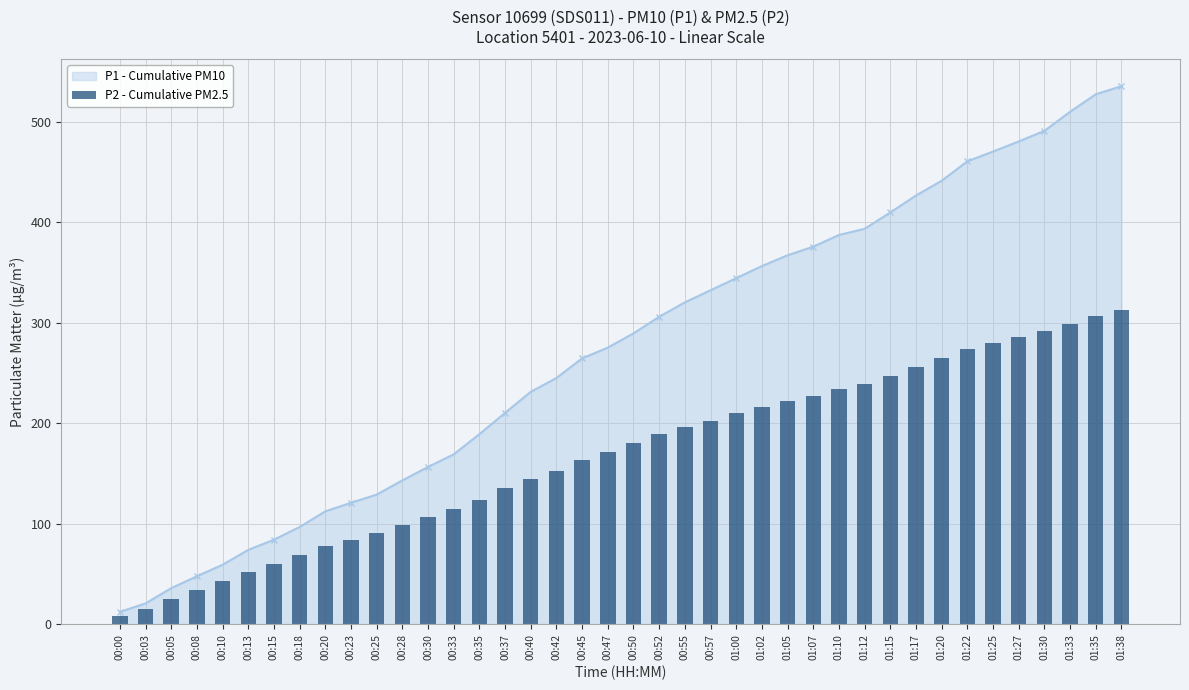

What is the average value?

167.5